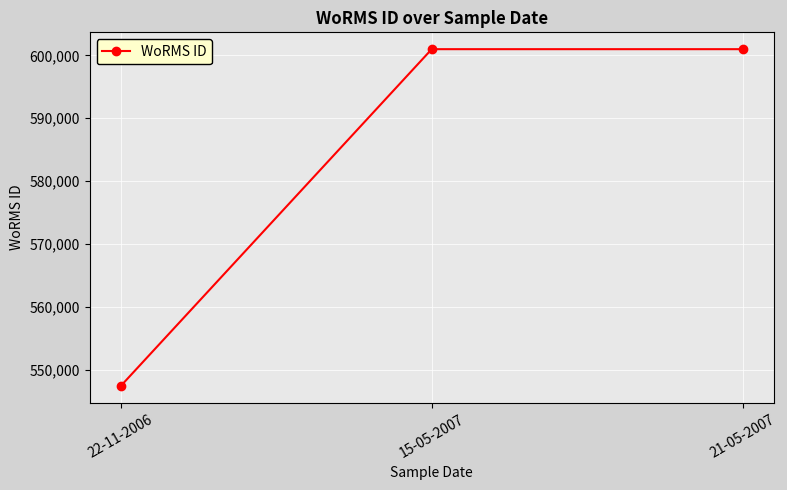

How many categories are shown in the chart?

3